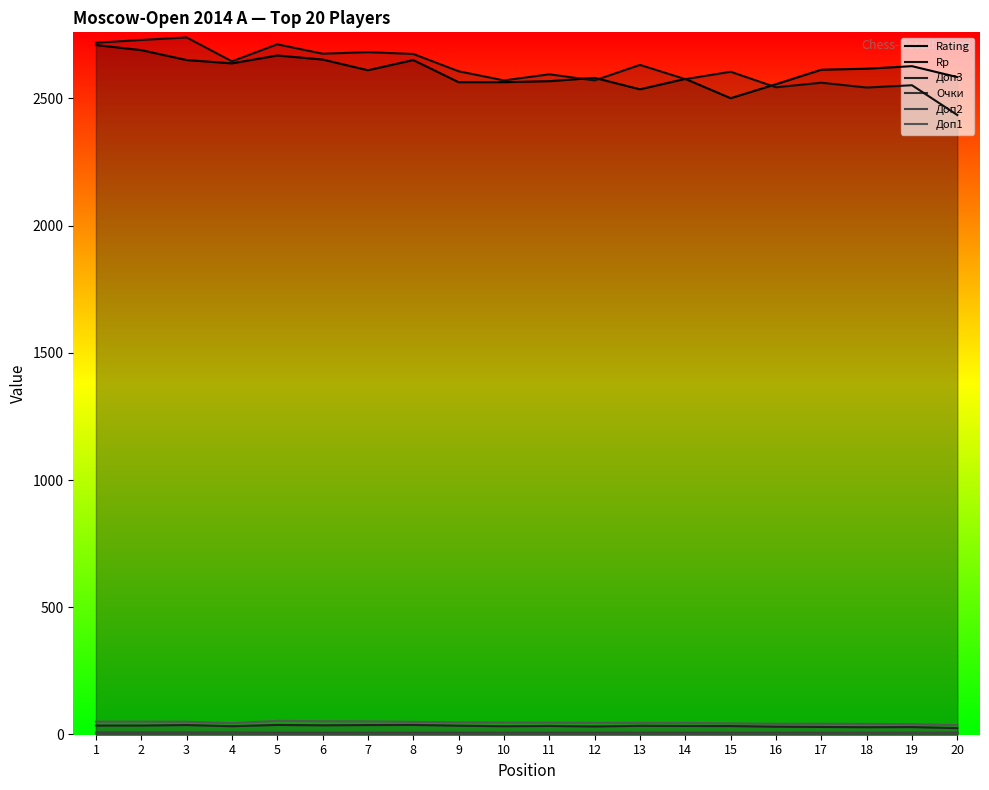

How many values in the Rp series exceed 2607?

9